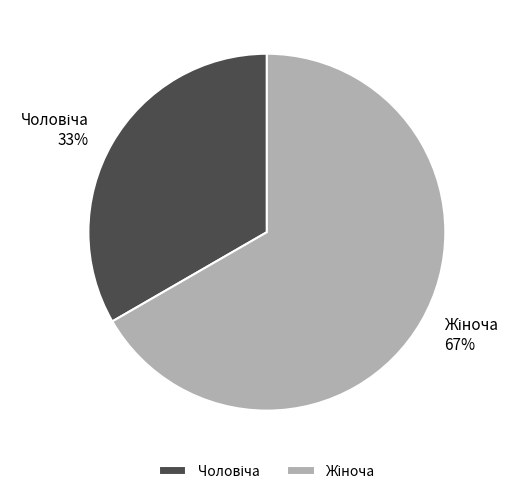

Does any single category account for the majority?

Yes